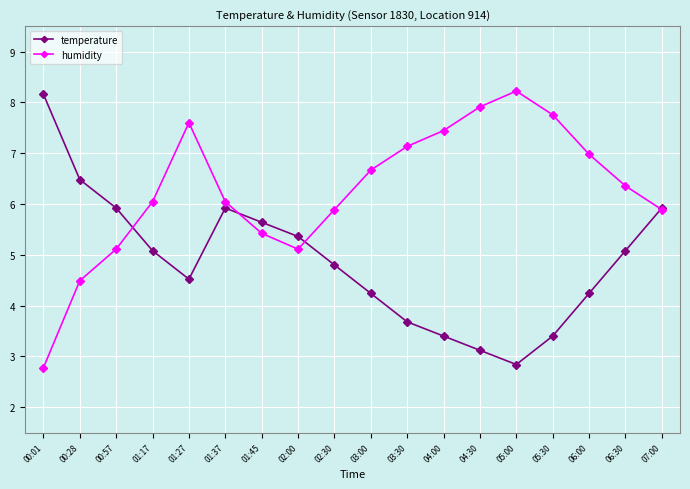

How many data points in humidity are less than 6?

7